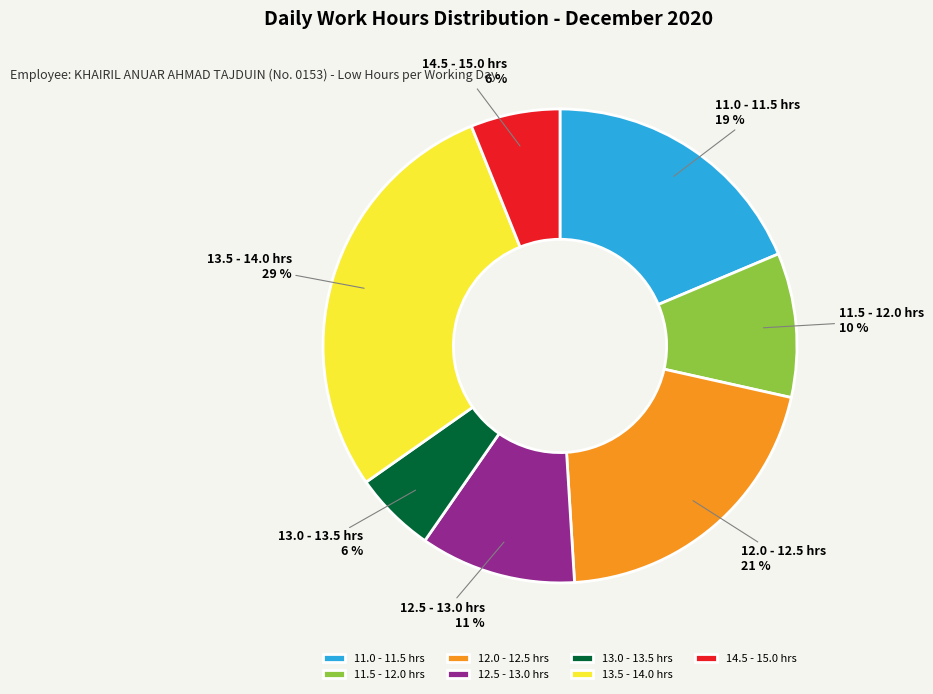

Count the number of slices in the pie.

7